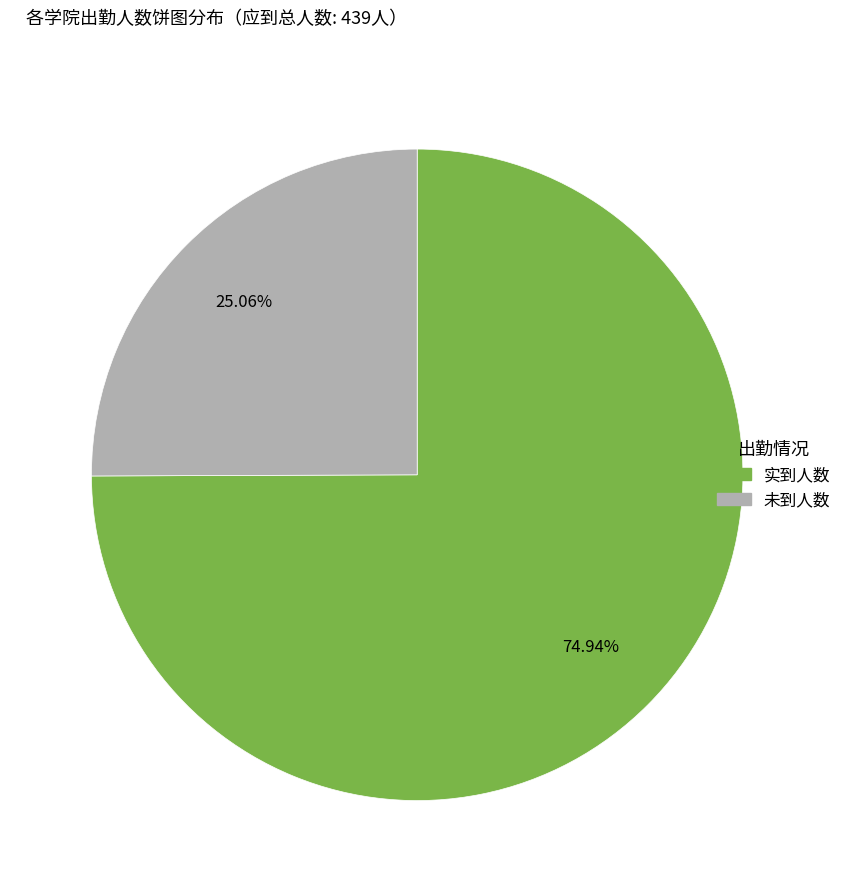

Is there any slice that represents more than half of the pie?

Yes